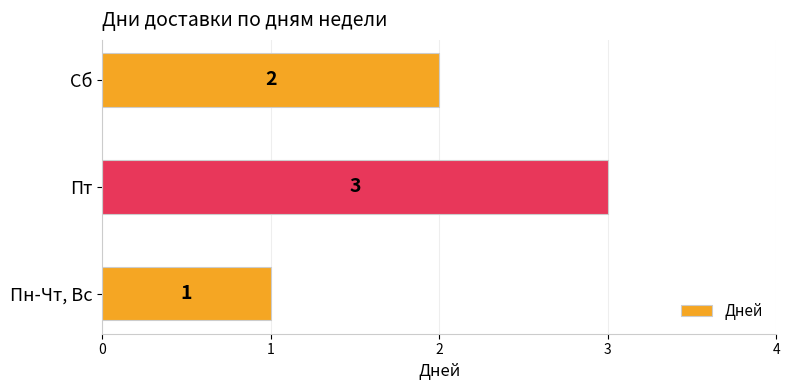

Count the number of categories in the chart.

3